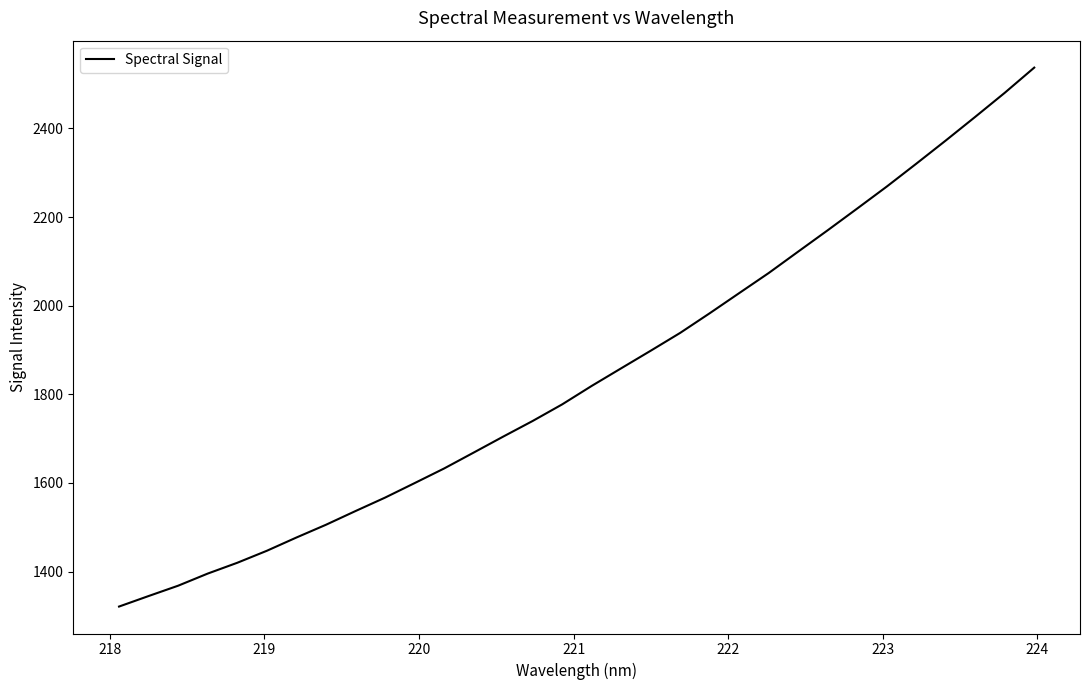

Reading left to right, what are all the values shown in this chart?

1320.9	1344.7	1368.0	1395.3	1419.7	1446.8	1476.6	1505.4	1536.4	1566.7	1599.4	1632.5	1668.3	1704.4	1739.7	1777.2	1818.8	1858.6	1898.3	1938.6	1982.9	2028.4	2073.7	2122.1	2170.2	2219.2	2268.7	2320.3	2372.7	2426.1	2480.3	2537.1